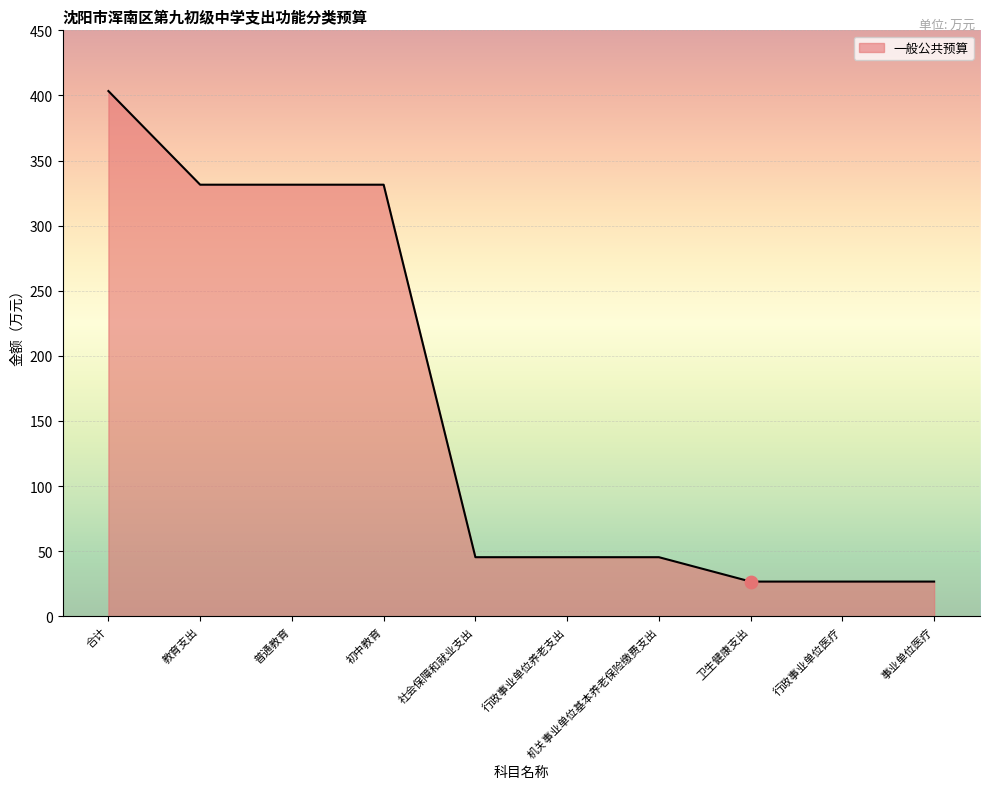

What is the change in value from 初中教育 to 事业单位医疗?

-304.8